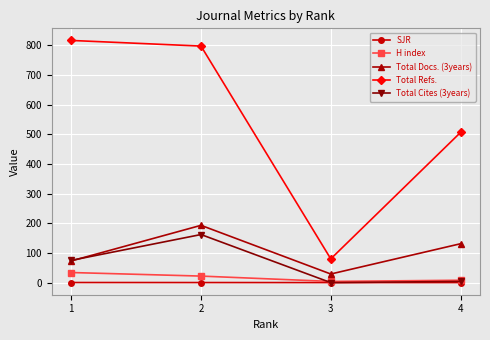

What is the highest value of the Total Refs. series?

816.0